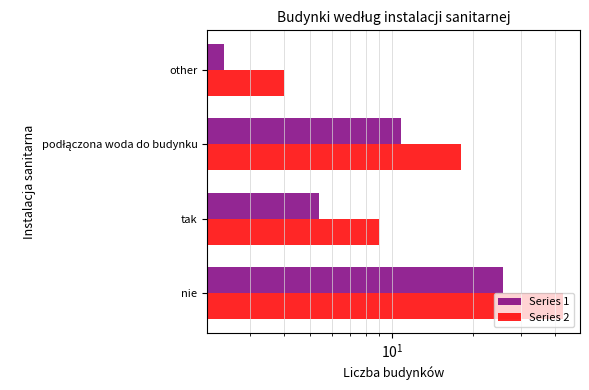

How many data points does each series have?

4